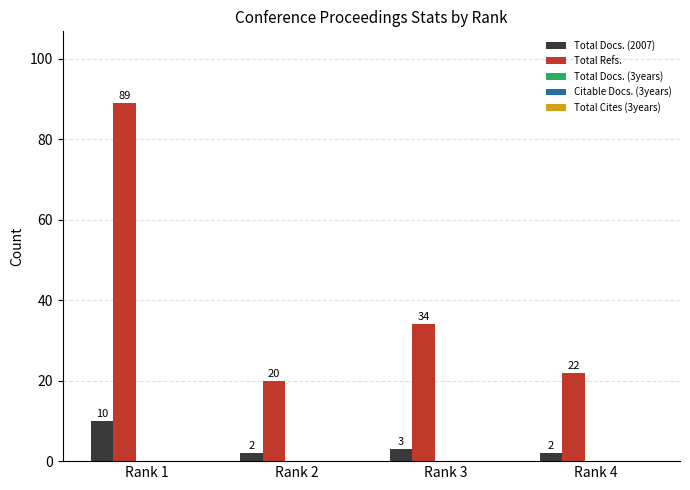

What is the maximum value shown in the chart?

89